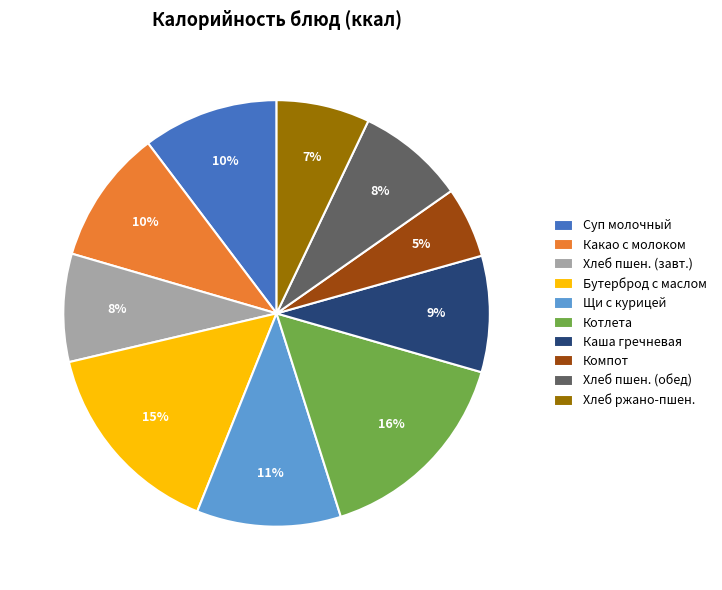

Which category has the smallest portion of the pie?

Компот